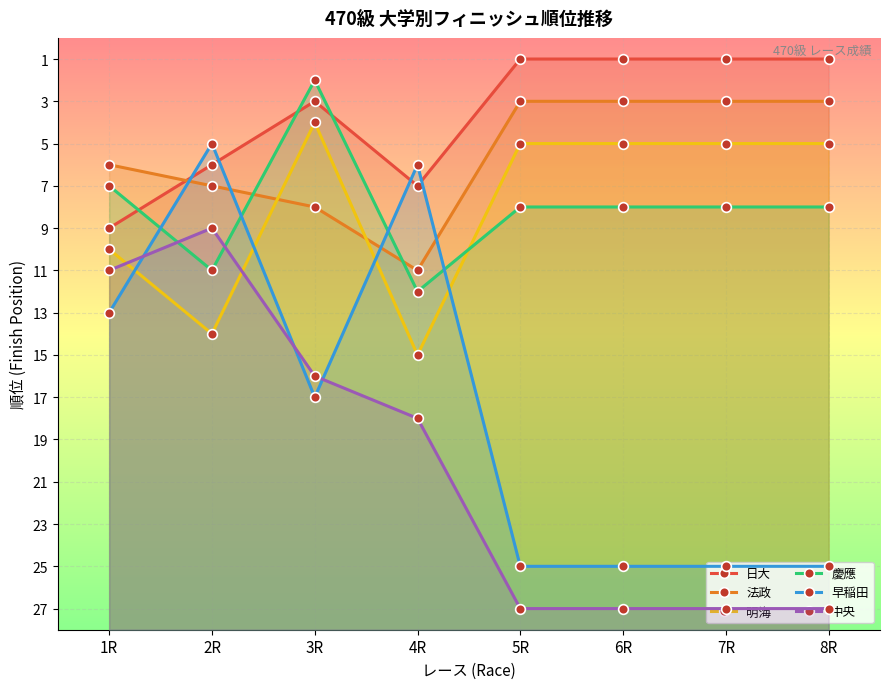

Which series changed the most between 2R and 3R?

早稲田